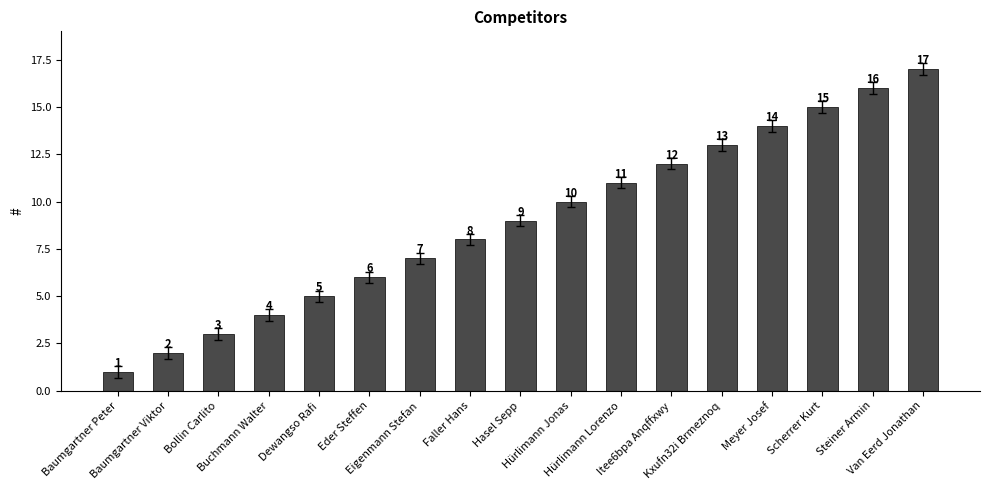

Does the chart contain any negative values?

No